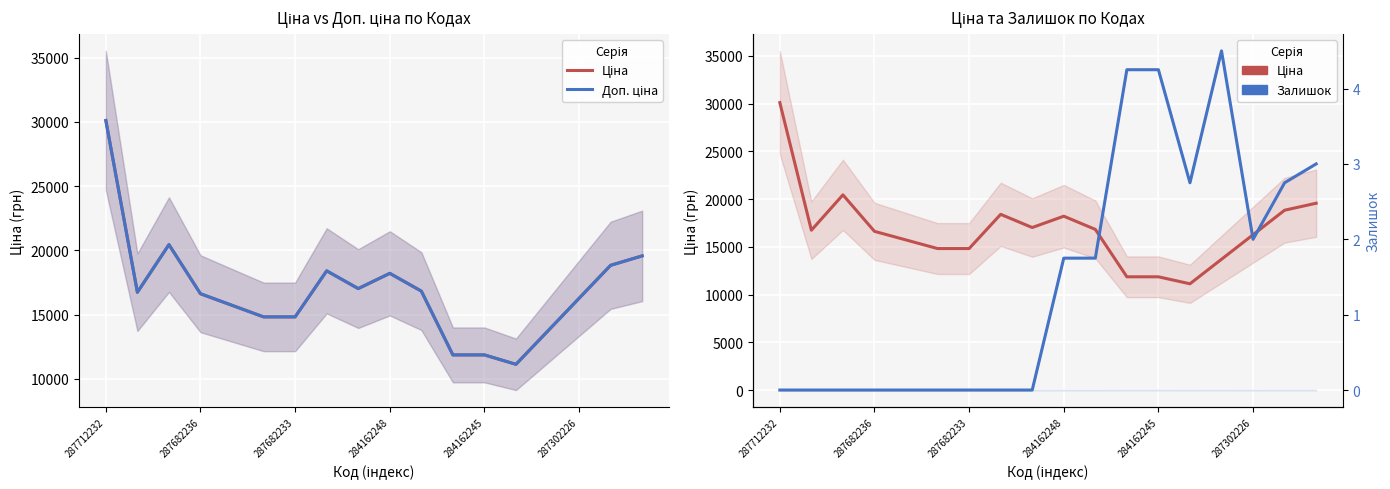

Which label corresponds to the smallest value in the chart?

287712232